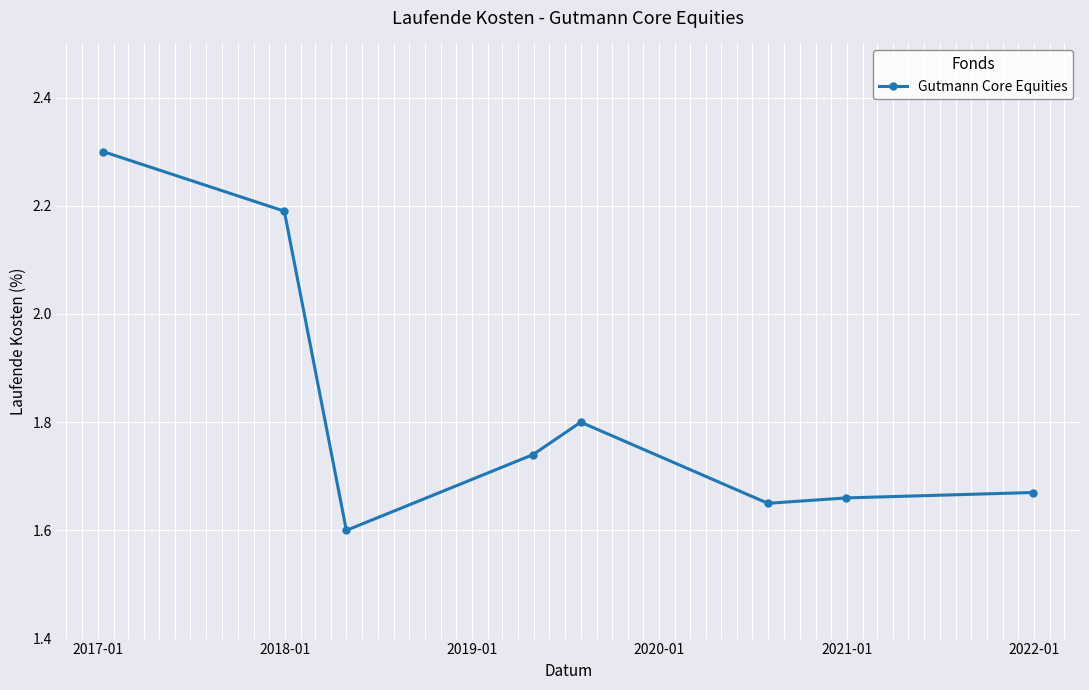

Count the values in the range 1 to 2.

6